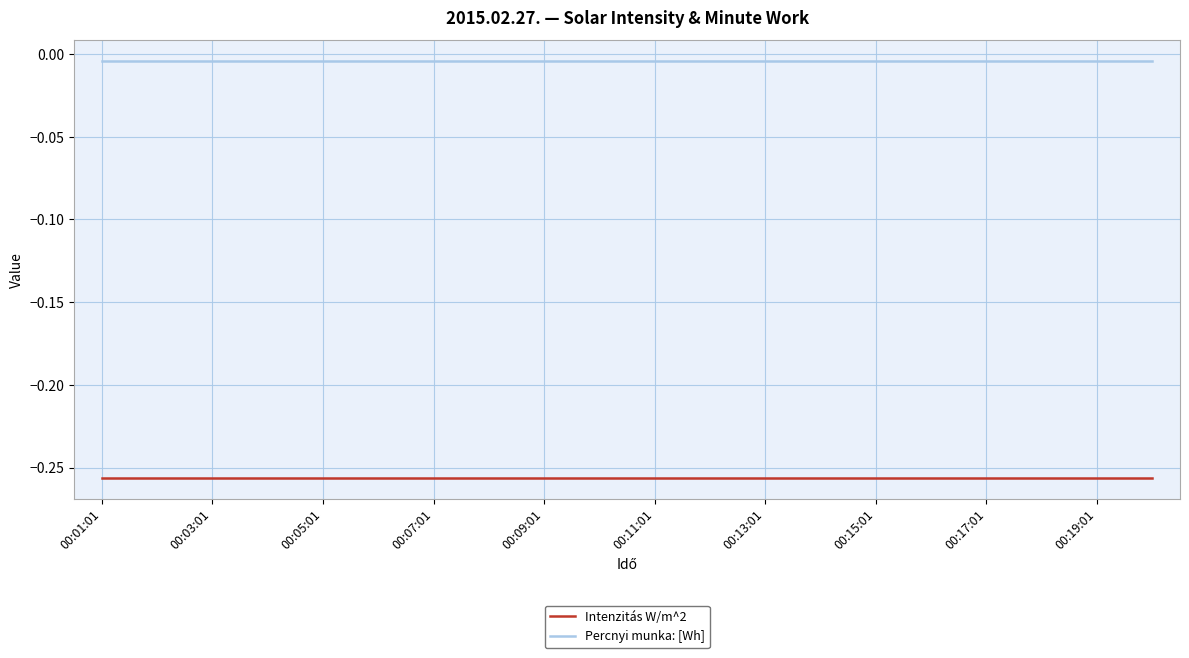

True or false: Intenzitás W/m^2 and Percnyi munka: [Wh] intersect in this chart.

False